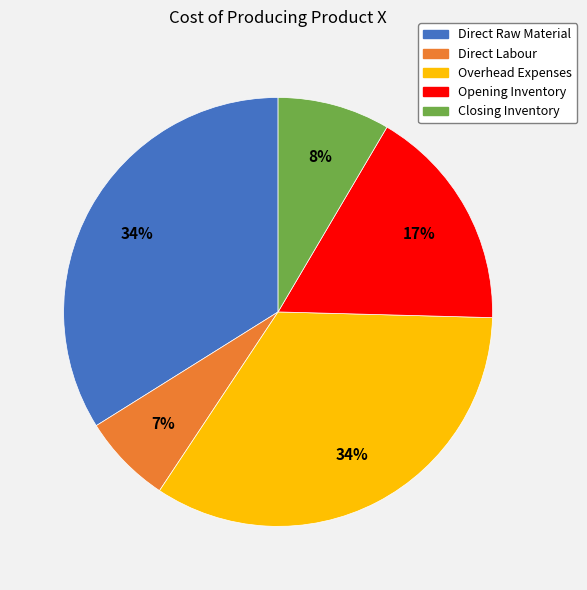

Which has a higher value, Opening Inventory or Closing Inventory?

Opening Inventory